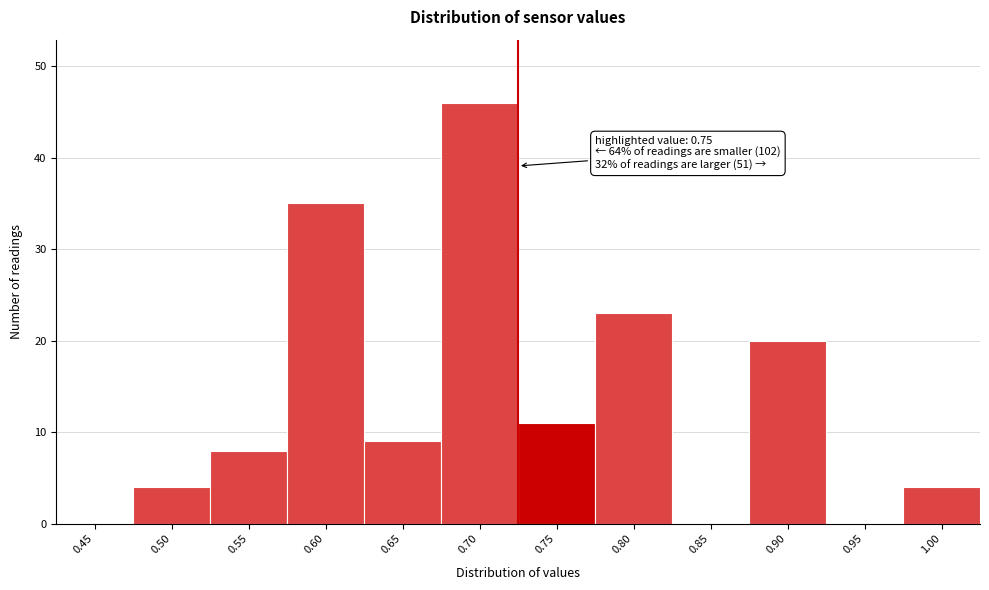

Reading left to right, what are all the values shown in this chart?

0.45=0	0.50=4	0.55=8	0.60=35	0.65=9	0.70=46	0.75=11	0.80=23	0.85=0	0.90=20	0.95=0	1.00=4